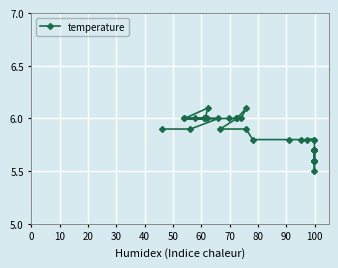

True or false: the data shows 3.1 at 33.

False